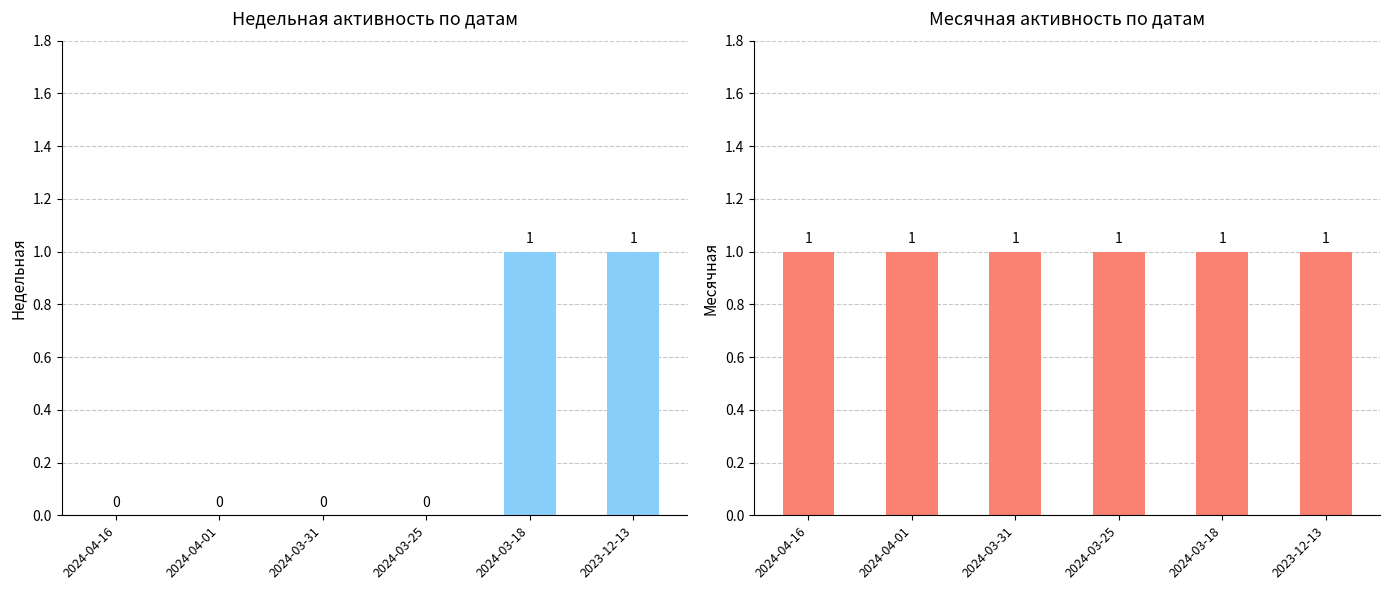

At 2023-12-13, list the series in order from smallest to largest.

Недельная, Месячная